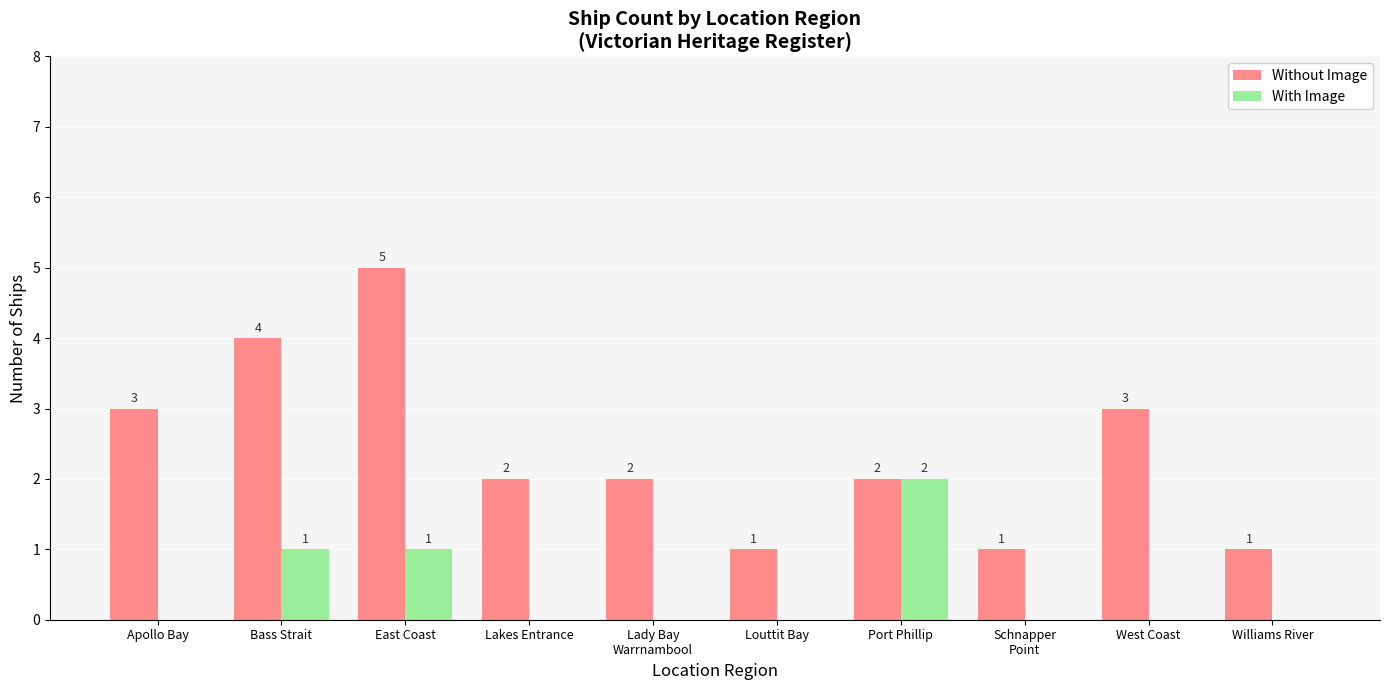

At which category does the chart reach its peak across all series?

East Coast